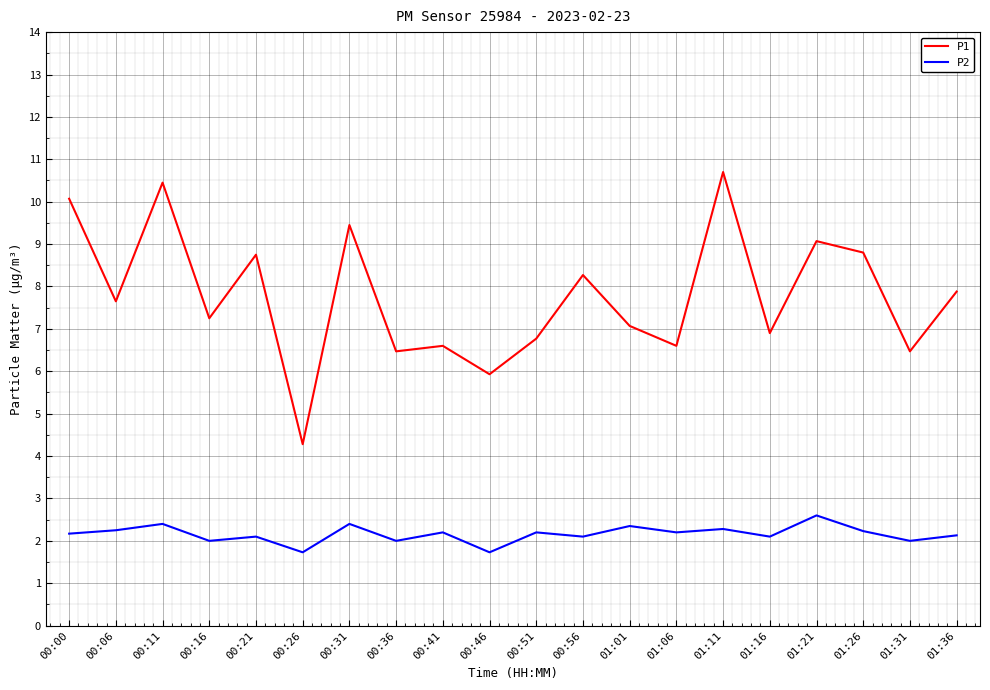

What are all the series names shown in the legend?

P1, P2